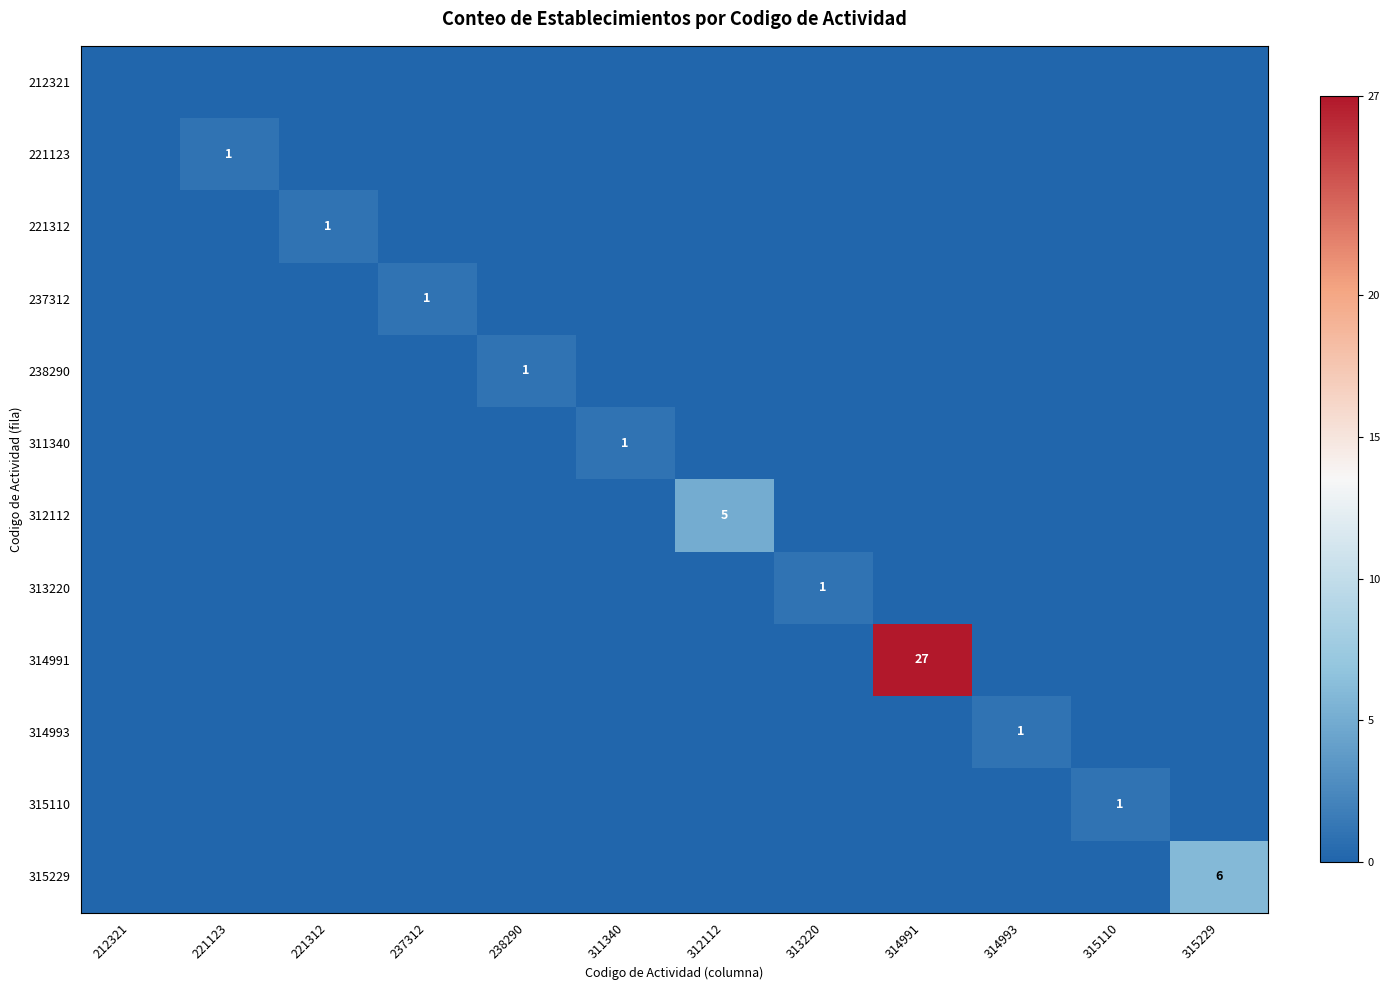

How many values in 315110 are above zero?

1